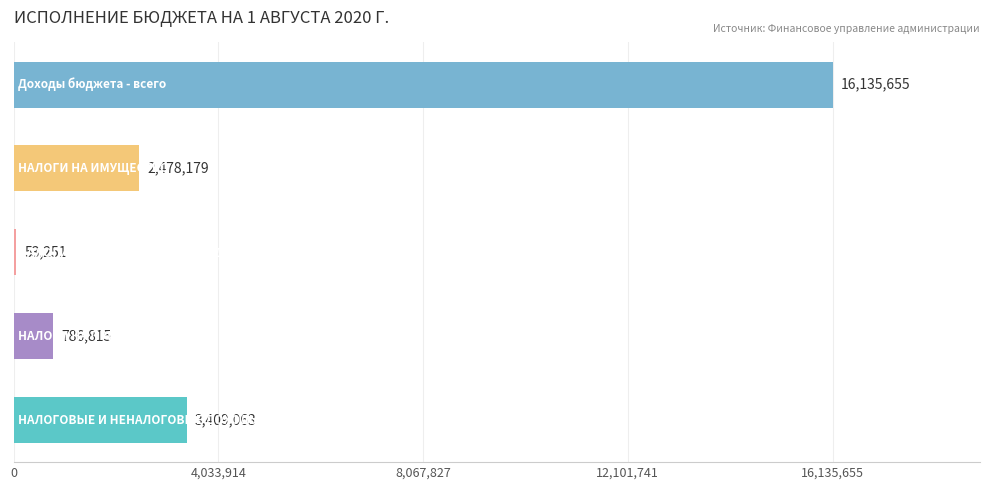

What is the maximum value shown in the chart?

16135654.6